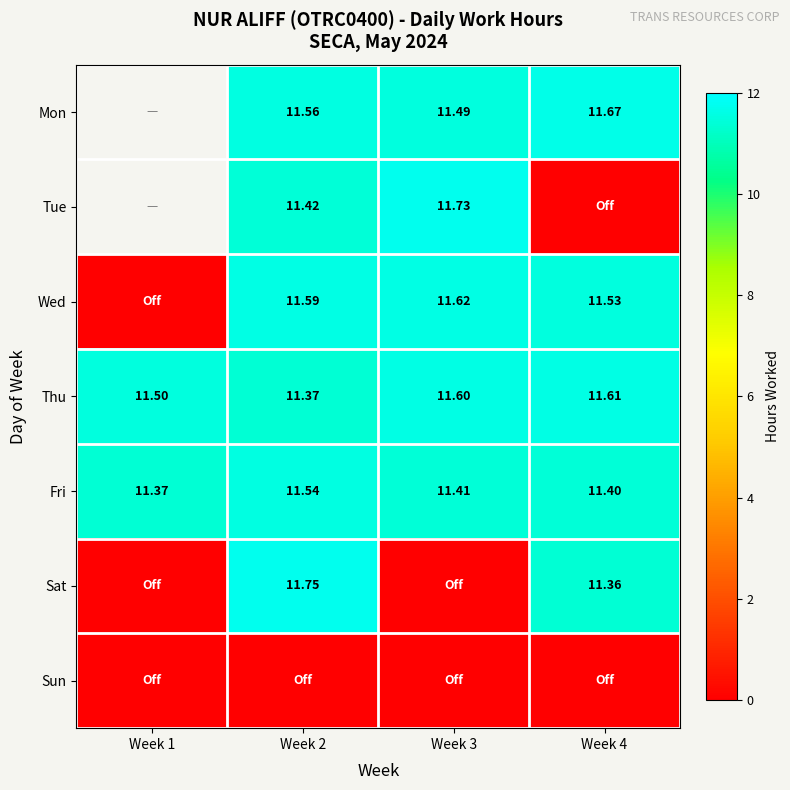

What is the difference between the Wed values at Week 1 and Week 3?

11.6